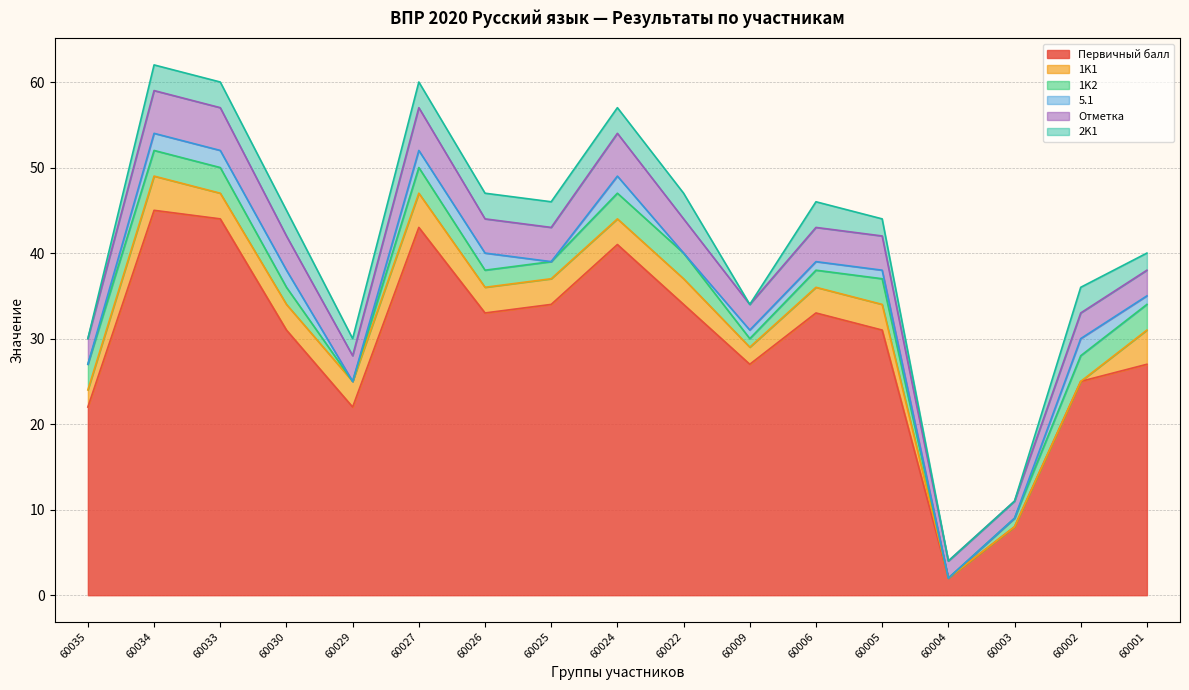

The 1K2 series shows 3 at 60026. True or false?

False